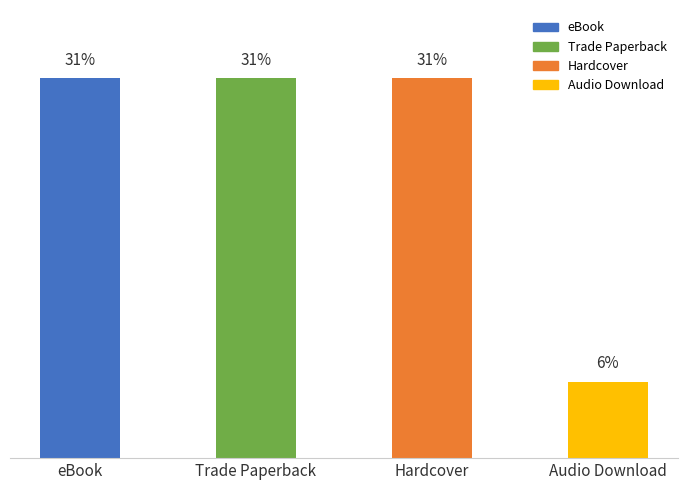

What is the ratio of the value at Hardcover to the value at Audio Download?

5.0